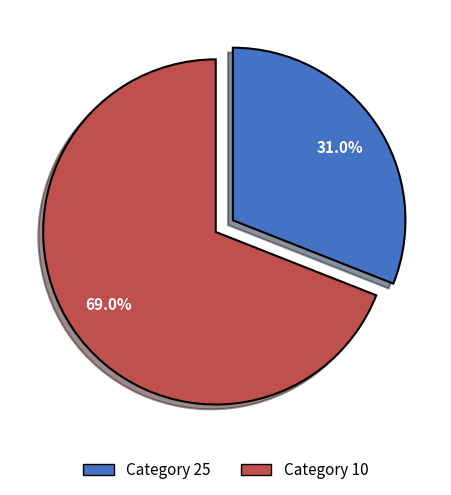

Is there a majority slice in this chart?

Yes